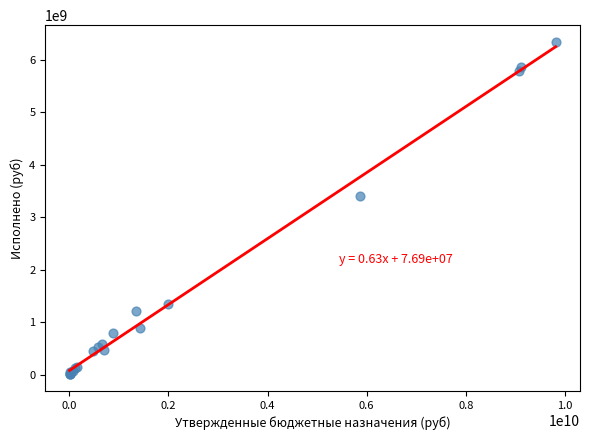

What Y value in the scatter plot is closest to 3172967090?

3409087657.1